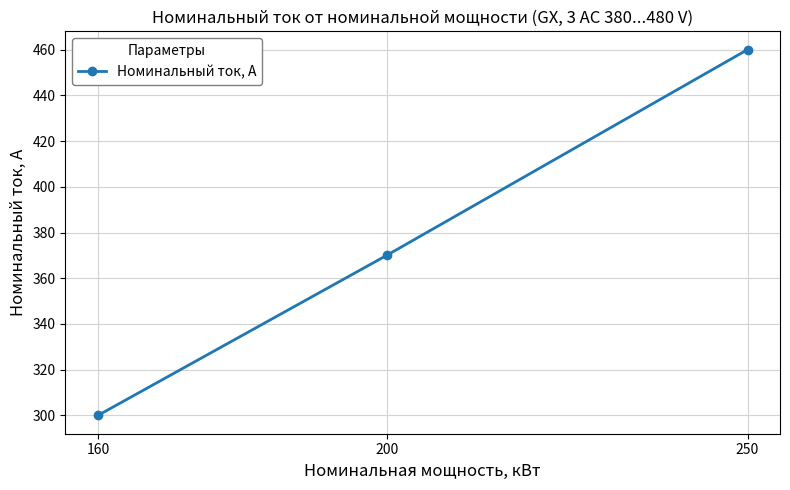

Rank the categories by value from highest to lowest.

250, 200, 160